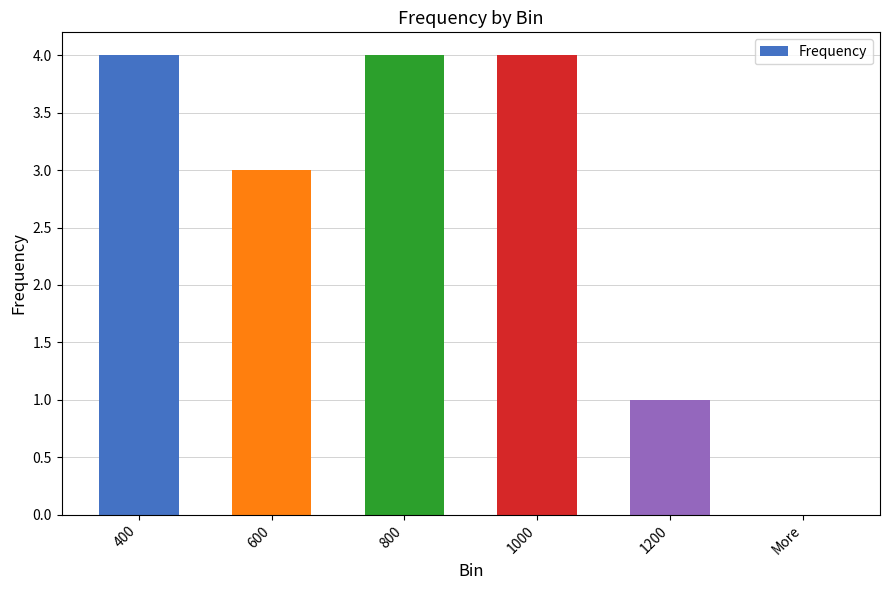

Is it true that the value at 600 is 1?

False